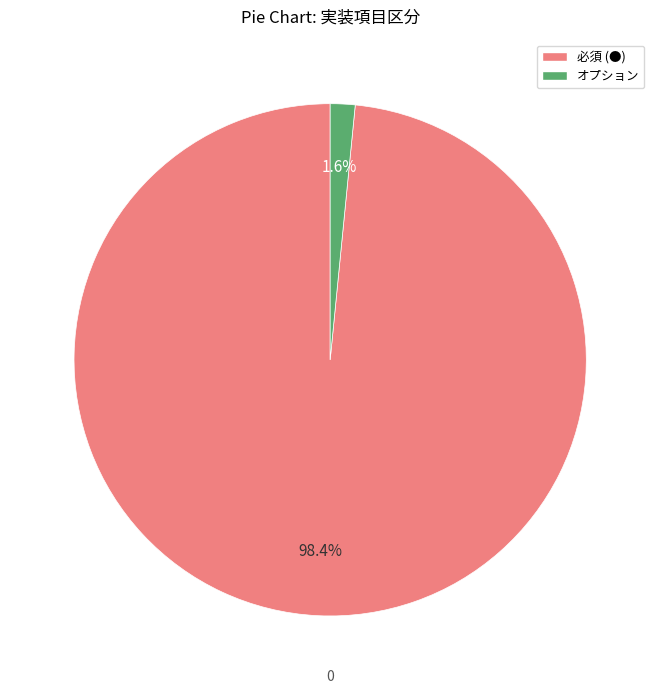

Which has a higher value, オプション or 必須 (●)?

必須 (●)